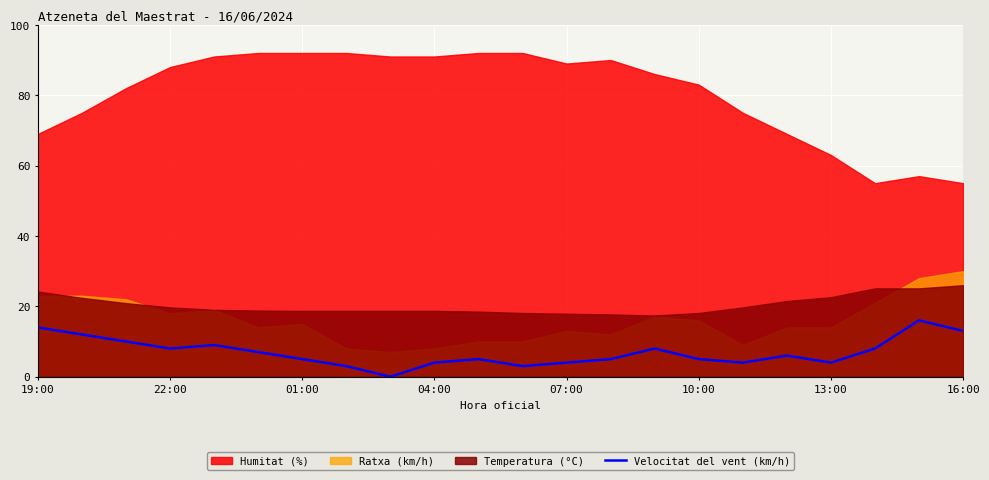

True or false: Velocitat del vent (km/h) has a value of 12 at 22:00.

False